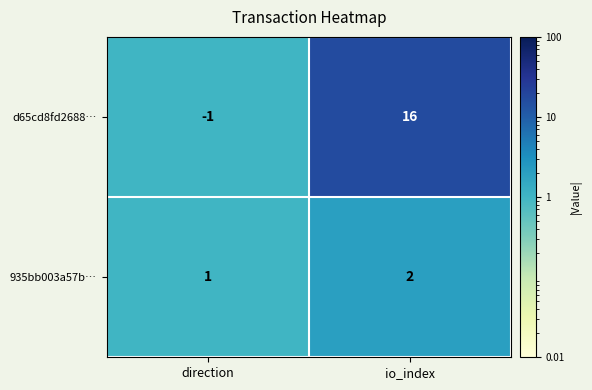

What is the maximum value for d65cd8fd2688…?

16